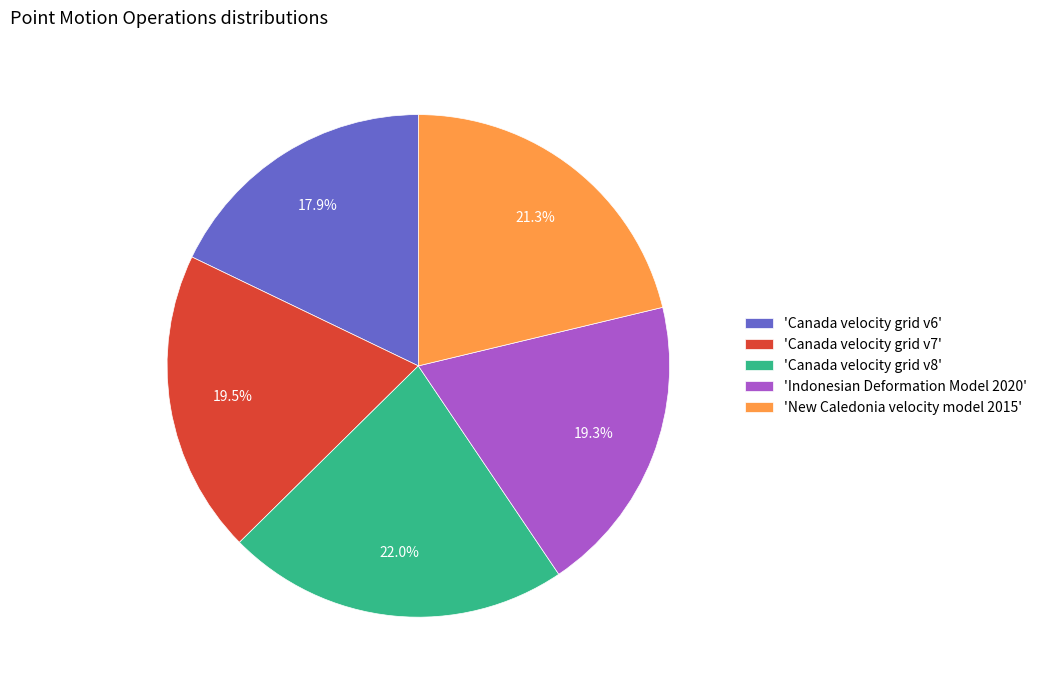

To the nearest percent, what is the average slice percentage?

20%